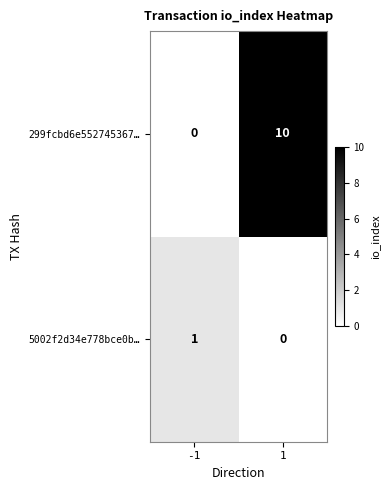

List the series in order of their peak value, highest first.

299fcbd6e552745367…, 5002f2d34e778bce0b…